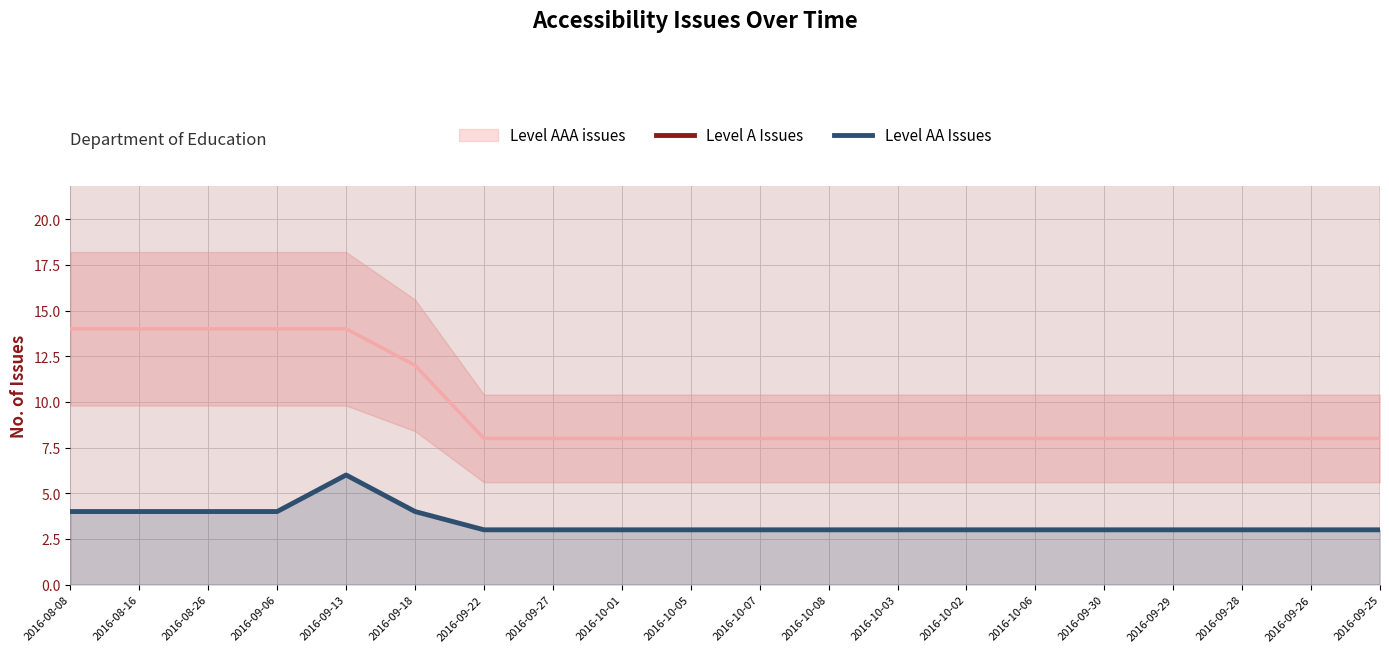

Which series has the largest range (max minus min)?

Level A Issues